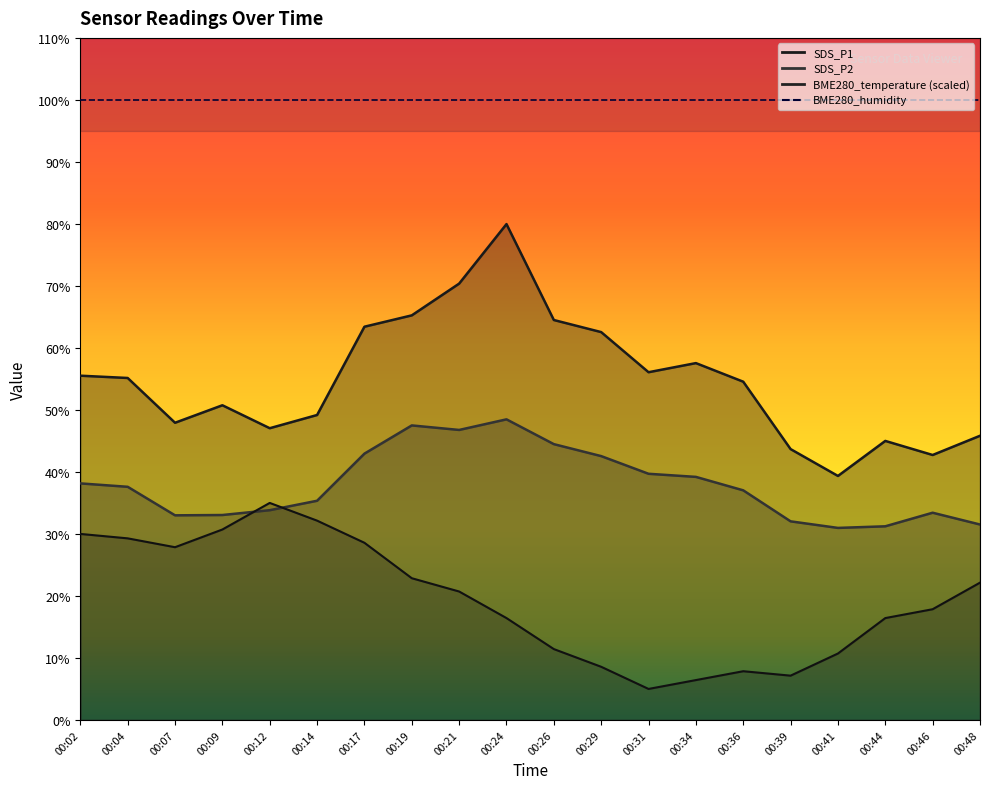

True or false: SDS_P2 and SDS_P1 intersect in this chart.

False